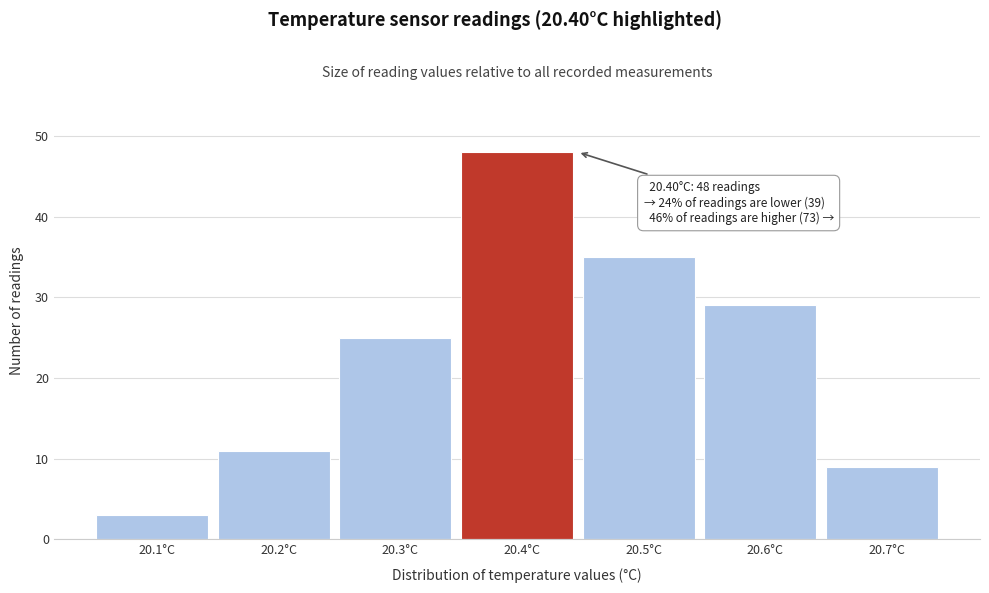

Which range on the x-axis has the tallest bar?

20.35 to 20.45